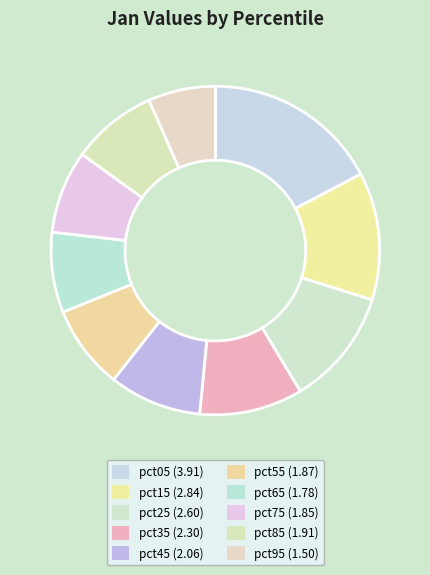

Which has a higher value, pct65 or pct35?

pct35